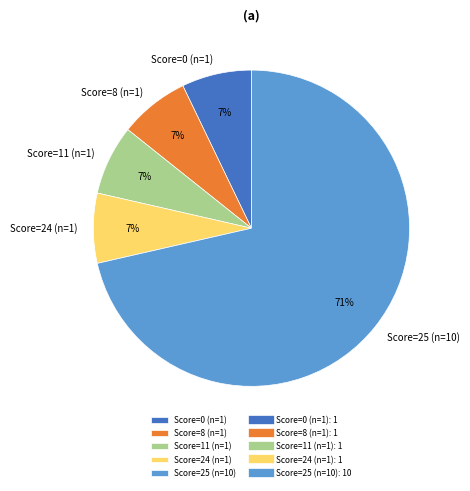

Which slice represents more than half of the pie?

Score=25 (n=10)